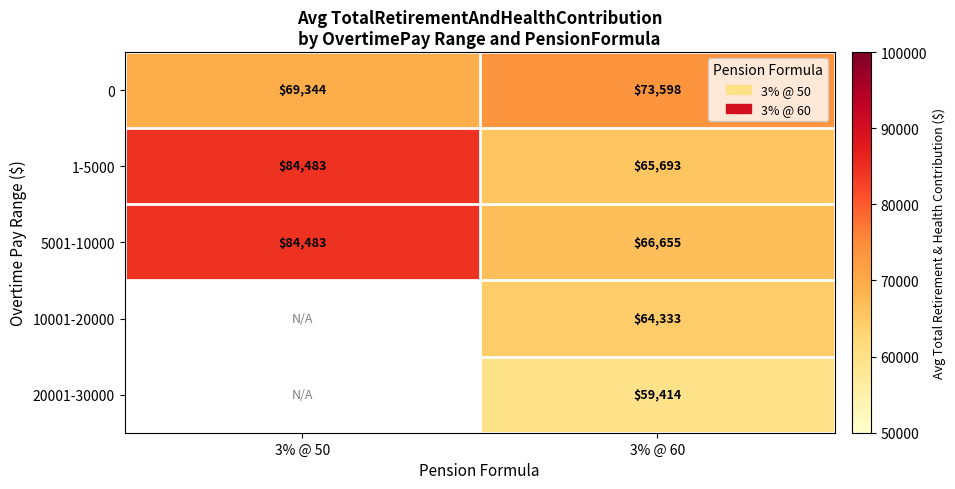

What is the approximate value of 1-5000 at 3% @ 60?

65693